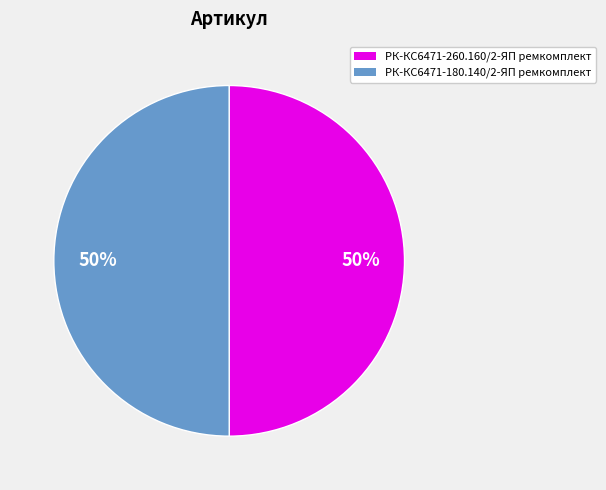

Combined, do РК-КС6471-260.160/2-ЯП ремкомплект and РК-КС6471-180.140/2-ЯП ремкомплект account for over 50%?

Yes